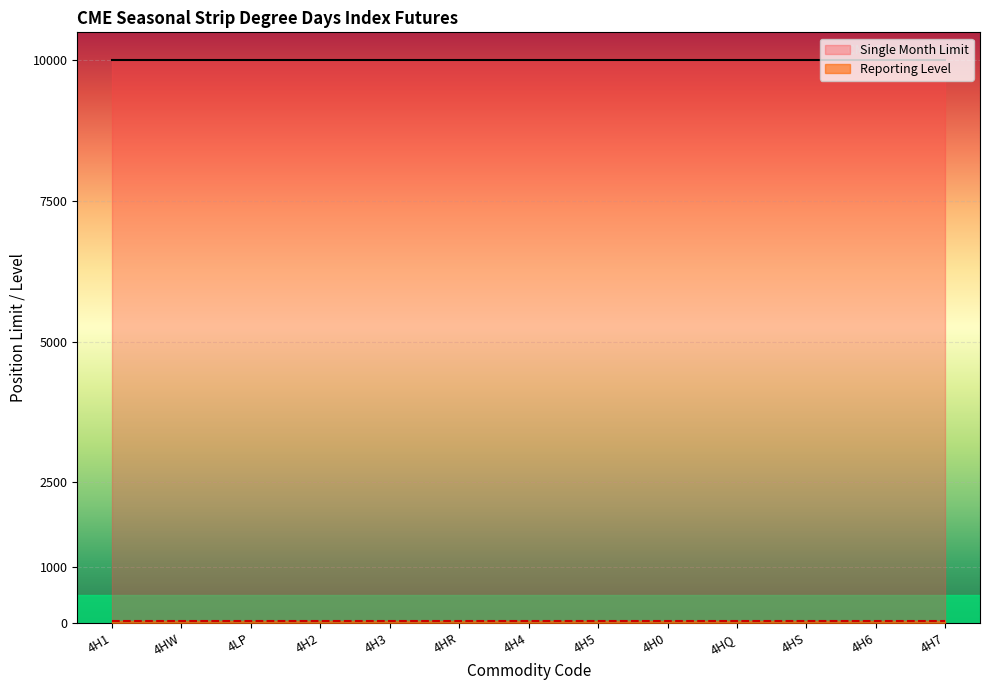

True or false: Reporting Level and Single Month Limit cross at least once.

False